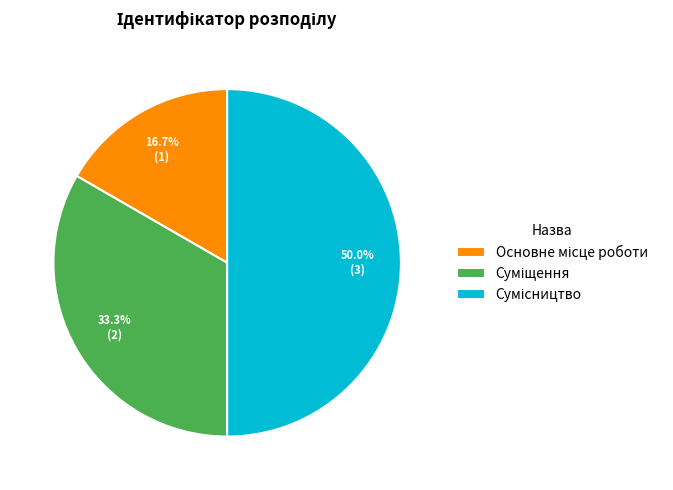

Is Основне місце роботи the majority of the pie?

No